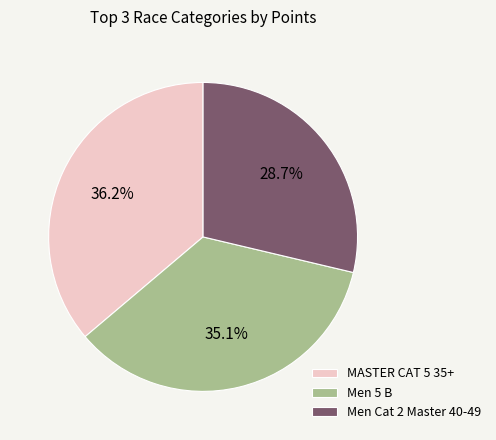

To the nearest percent, what percentage of the pie is Men 5 B?

35%